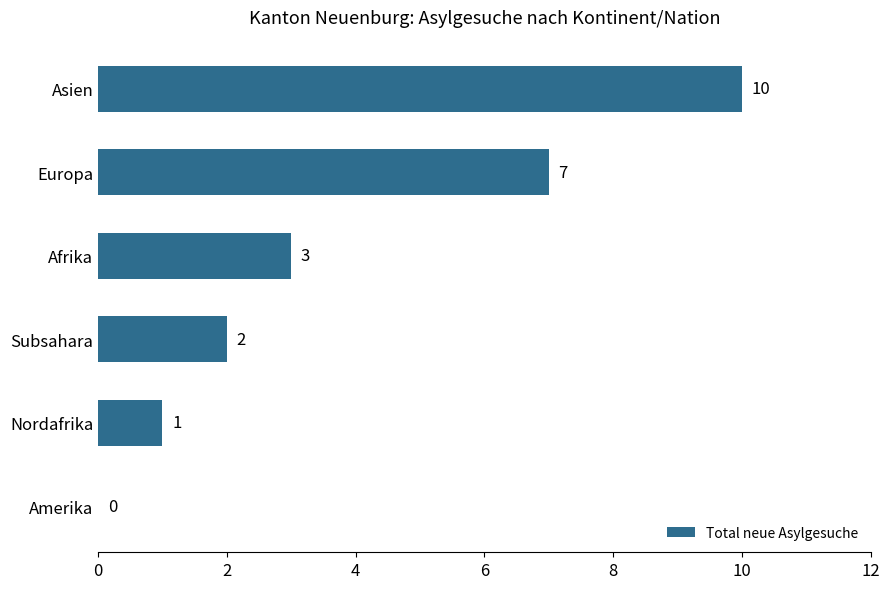

What is the sum of the values at Asien and Afrika?

13